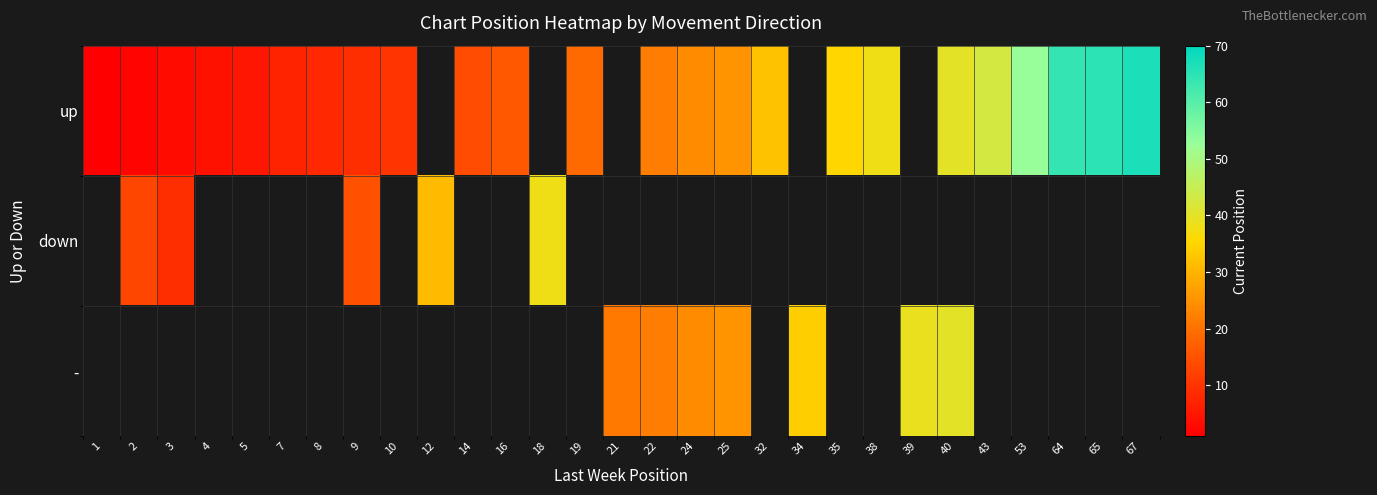

Which has a higher value, 9 or 10?

10